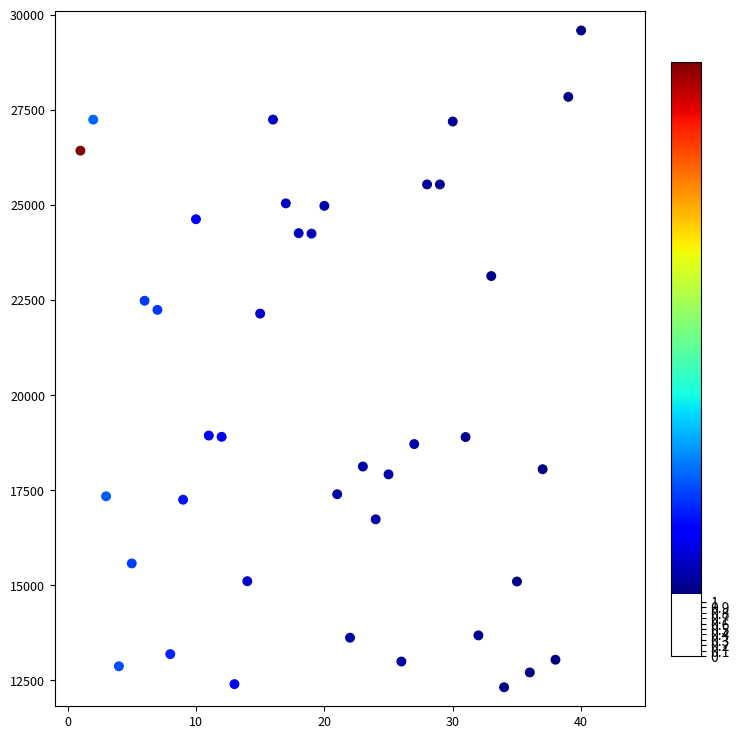

What is the range of X values (max minus min)?

39